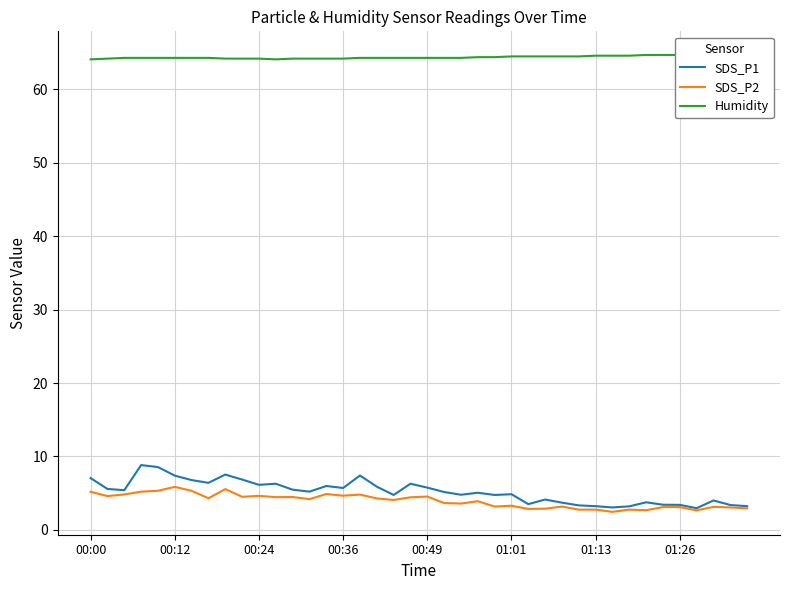

True or false: Humidity and SDS_P1 cross at least once.

False